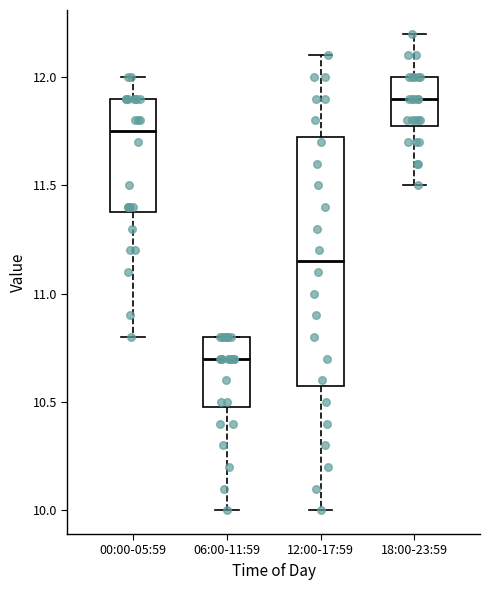

Reading left to right, read every box against the y-axis: the position of its median line, the range the box covers, and the ends of its whiskers. The values are not printed on the chart, so give them approximately, as read against the axis.

00:00-05:59: median 11.75, box 11.40 to 11.90, whiskers 10.80 to 12.00
06:00-11:59: median 10.70, box 10.50 to 10.80, whiskers 10.00 to 10.80
12:00-17:59: median 11.15, box 10.60 to 11.75, whiskers 10.00 to 12.10
18:00-23:59: median 11.90, box 11.80 to 12.00, whiskers 11.50 to 12.20